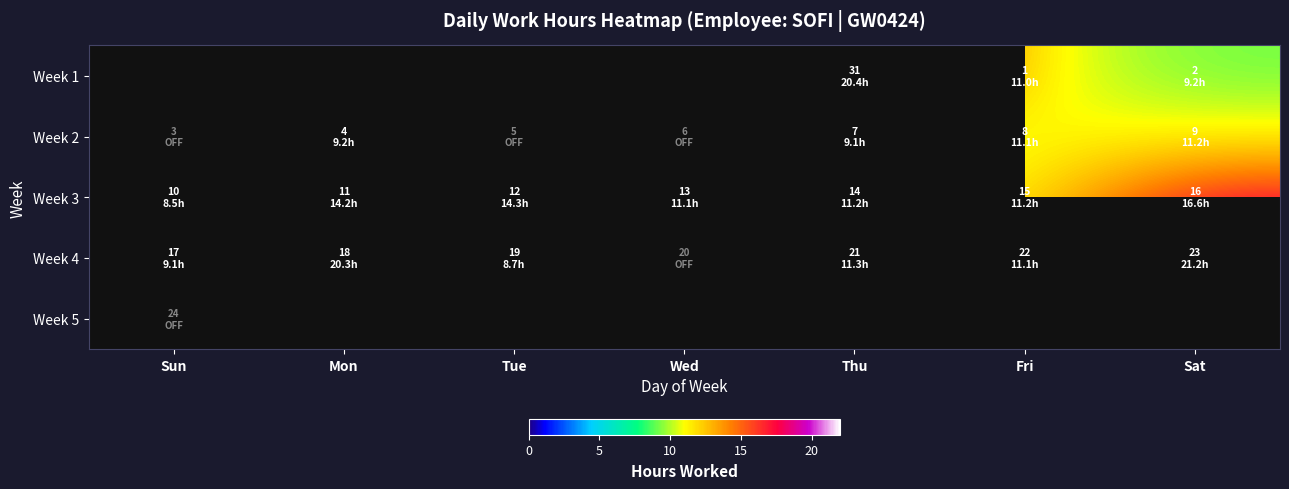

What is the difference between the highest and lowest values at Tue?

15.3